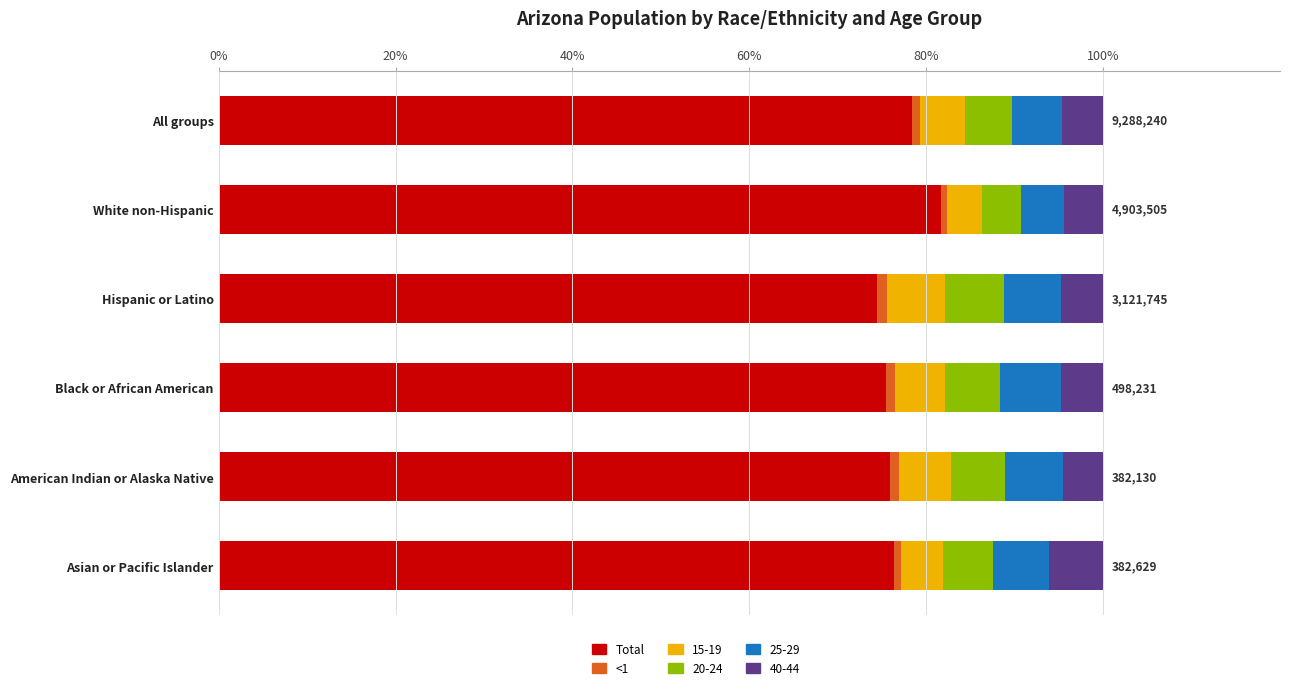

What is the highest value of the Total series?

81.7